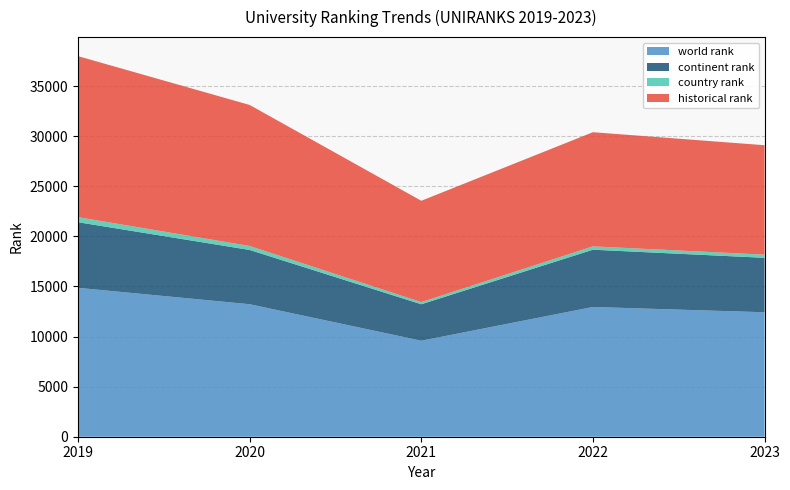

True or false: historical rank and continent rank intersect in this chart.

False